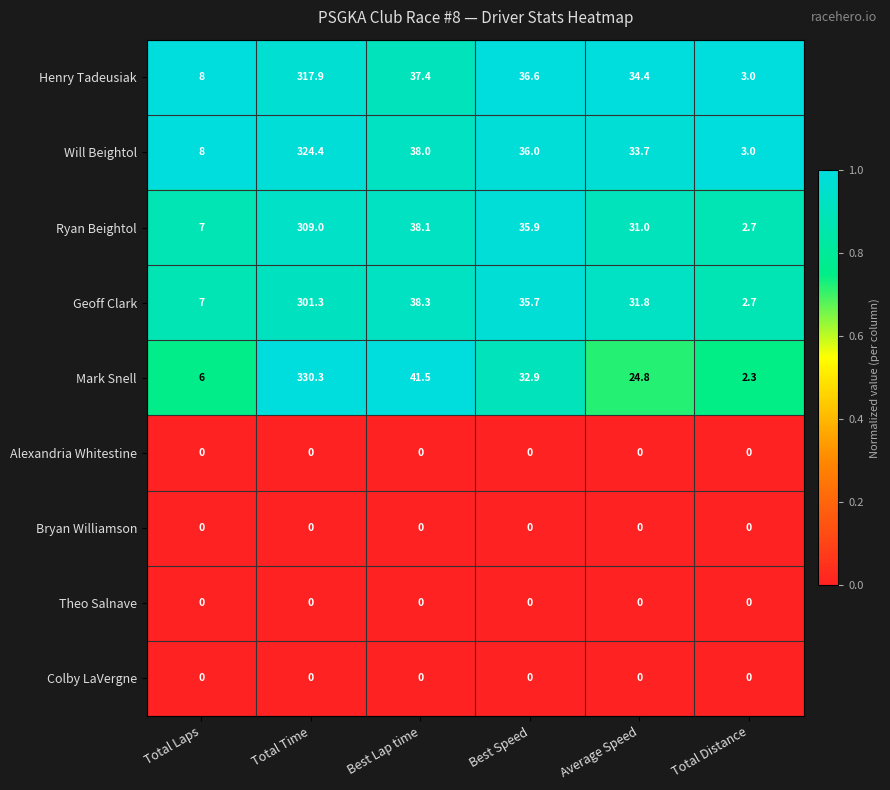

Is it true that Mark Snell equals 3.5 at Total Laps?

False